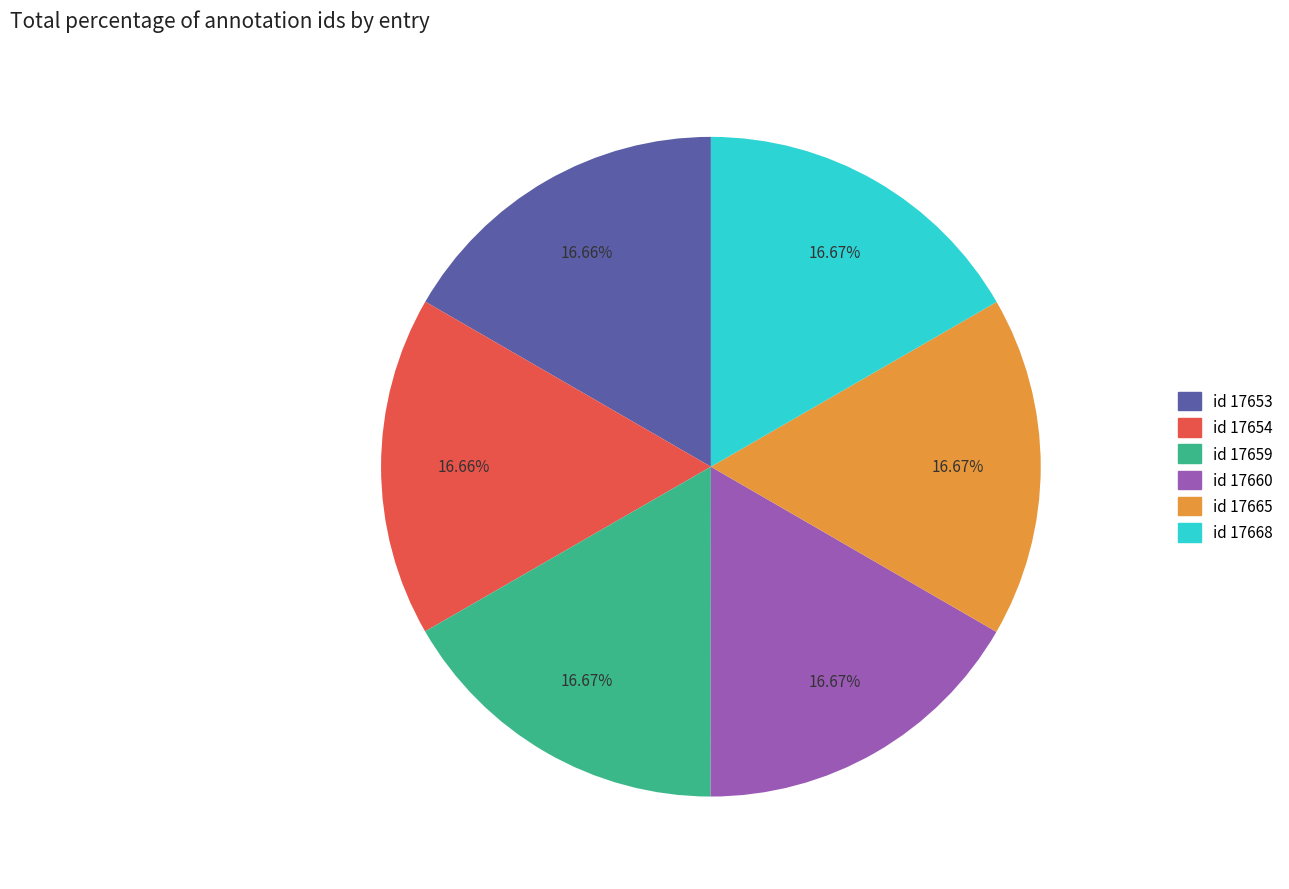

Does any single category account for the majority?

No